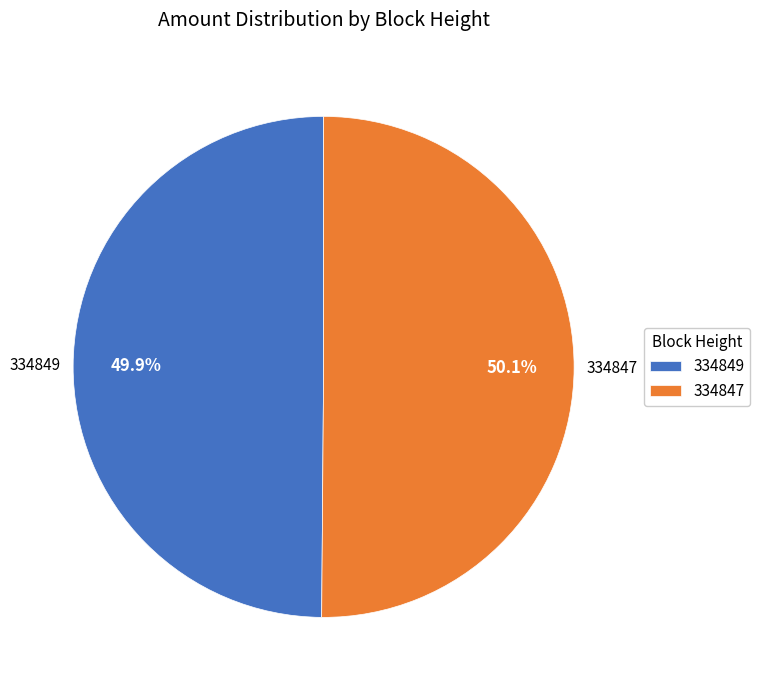

What is the ratio of the value at 334849 to the value at 334847?

1.0